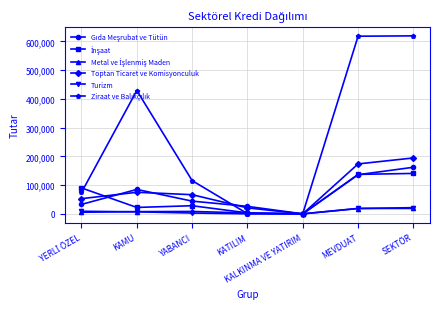

Does the chart display data point markers on the line(s)?

Yes